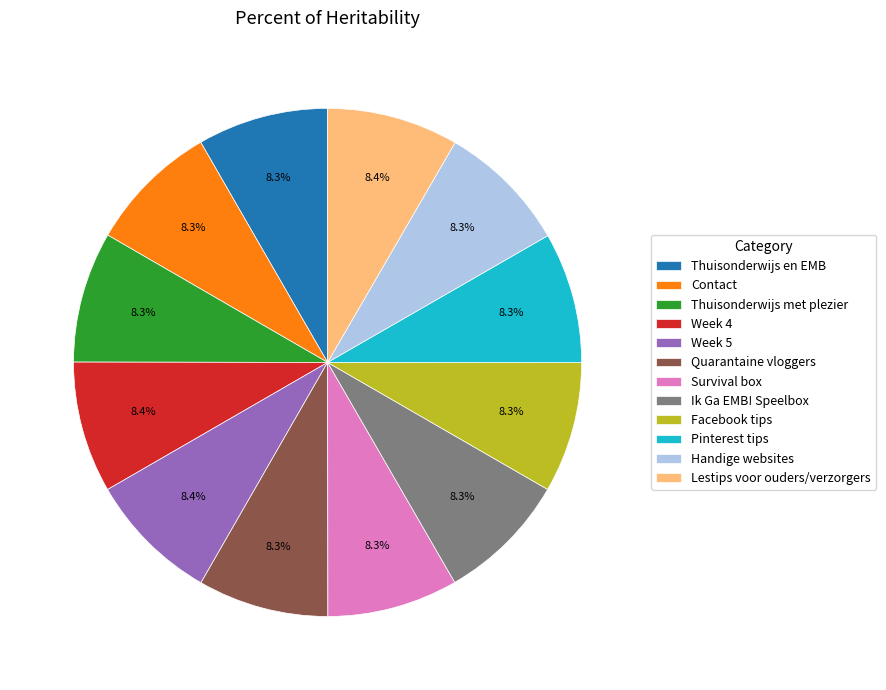

What portion of the pie excludes Week 4?

91.6%